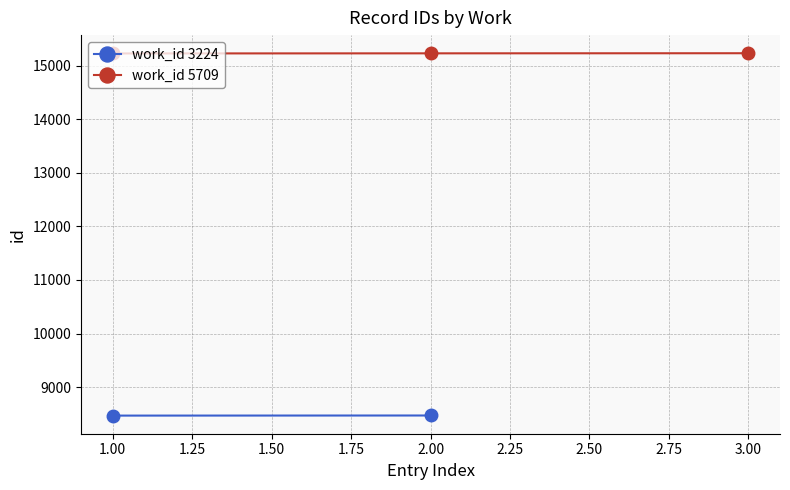

What is the lowest value of the work_id 5709 series?

15233